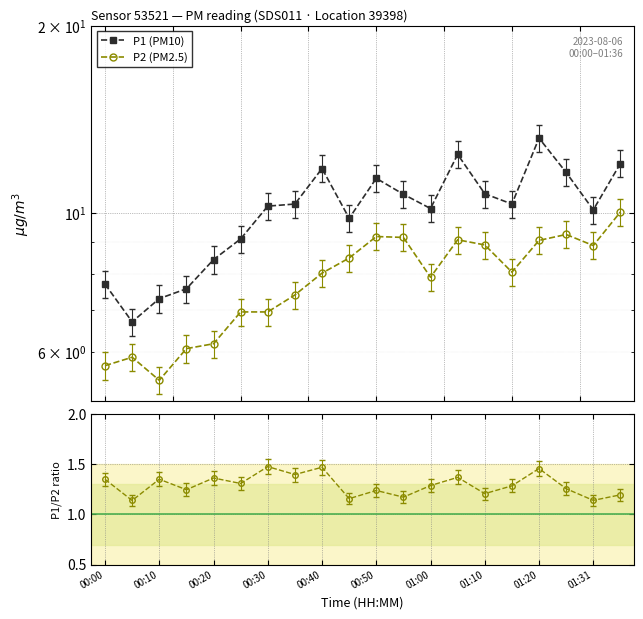

True or false: P1/P2 and P1 (PM10) cross at least once.

False